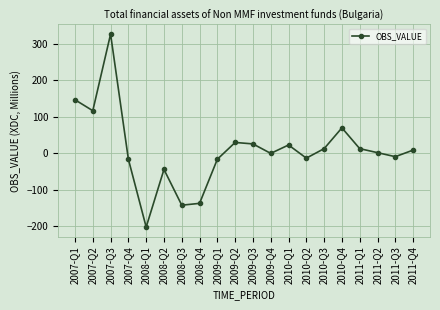

What is the difference between the second highest and second lowest values?

289